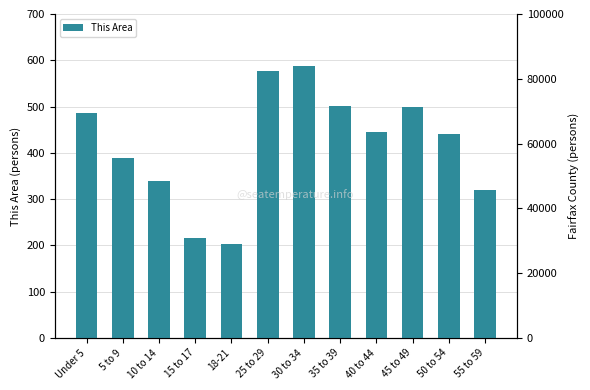

What is the maximum value shown in the chart?

588